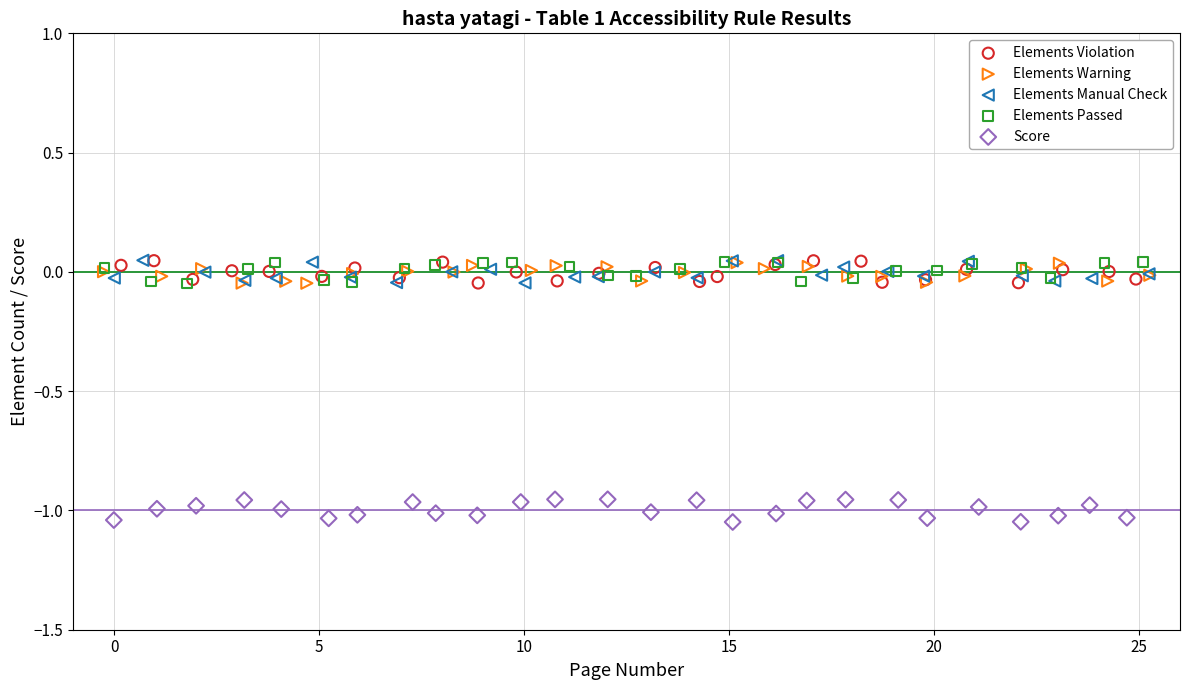

Which series contains the lowest Y value?

Score